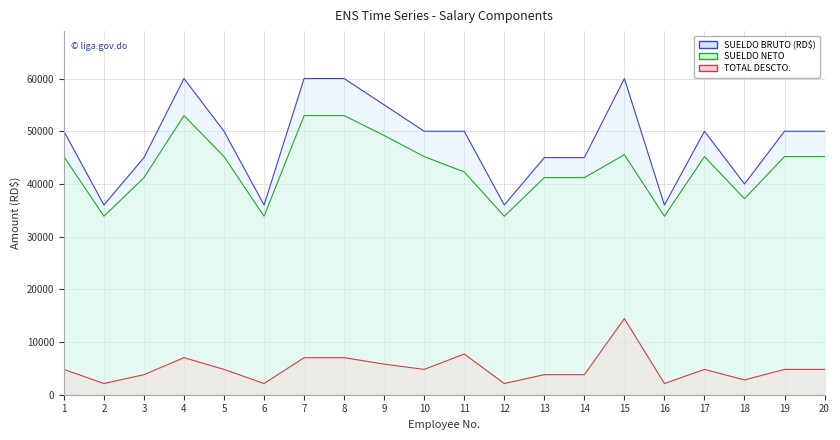

Reading left to right, extract all data points from this chart.

SUELDO BRUTO (RD$): 50000.0	36000.0	45000.0	60000.0	50000.0	36000.0	60000.0	60000.0	55000.0	50000.0	50000.0	36000.0	45000.0	45000.0	60000.0	36000.0	50000.0	40000.0	50000.0	50000.0
TOTAL DESCTO.: 4809.0	2127.6	3807.8	7032.6	4809.0	2127.6	7032.6	7032.6	5810.2	4809.0	7725.3	2127.6	3807.8	3807.8	14449.8	2127.6	4809.0	2806.7	4809.0	4809.0
SUELDO NETO: 45191.0	33872.4	41192.2	52967.3	45191.0	33872.4	52967.3	52967.3	49189.8	45191.0	42274.7	33872.4	41192.2	41192.2	45550.2	33872.4	45191.0	37193.3	45191.0	45191.0